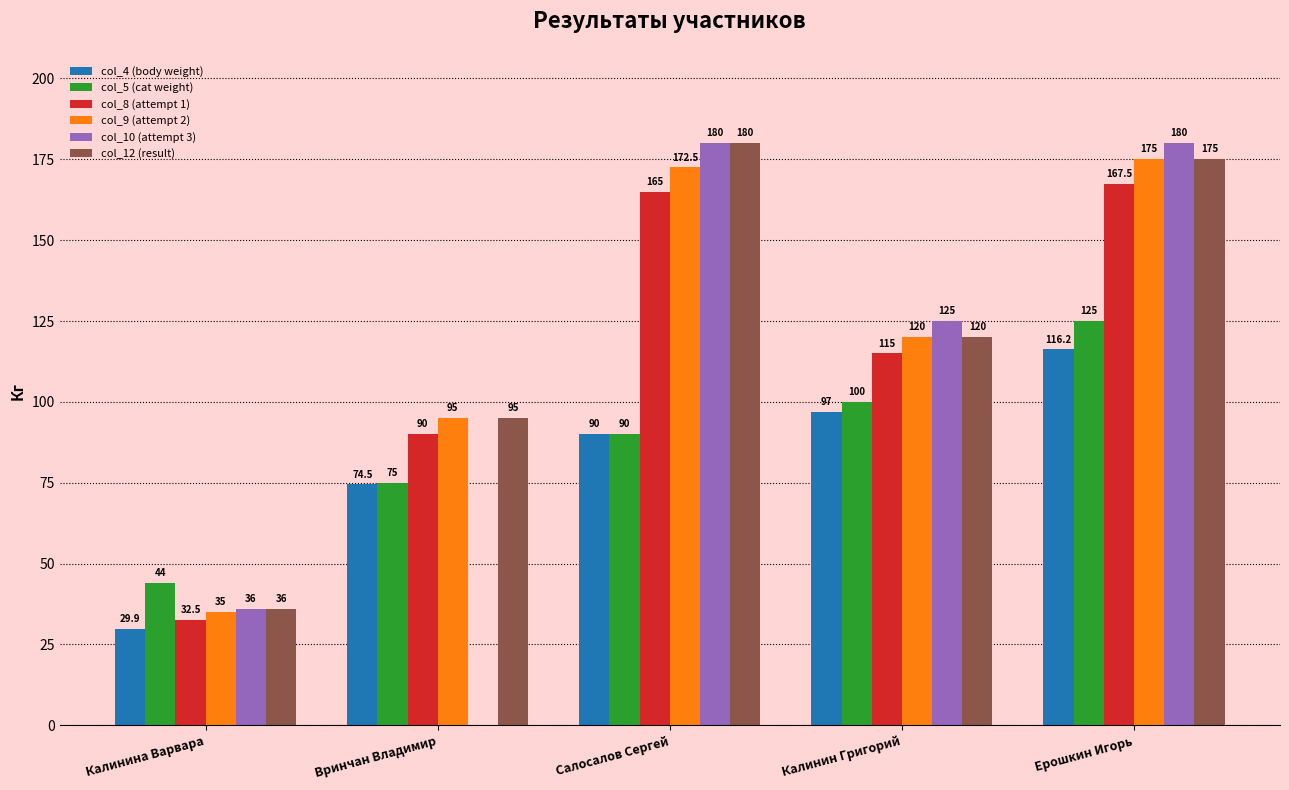

Between Вринчан Владимир and Салосалов Сергей, which series saw the biggest shift?

col_10 (attempt 3)